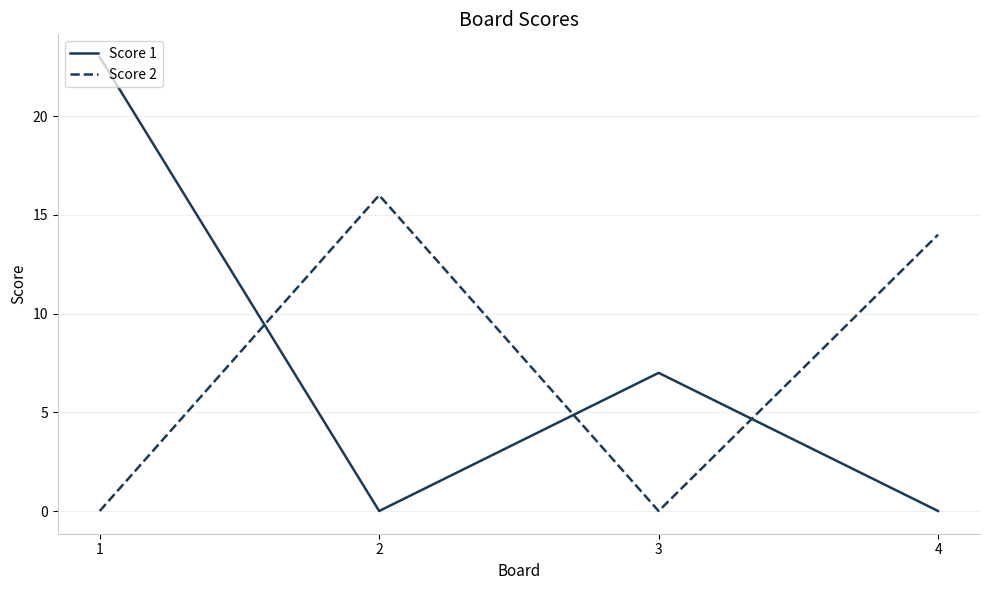

What is the sum of all Score 1 values?

30